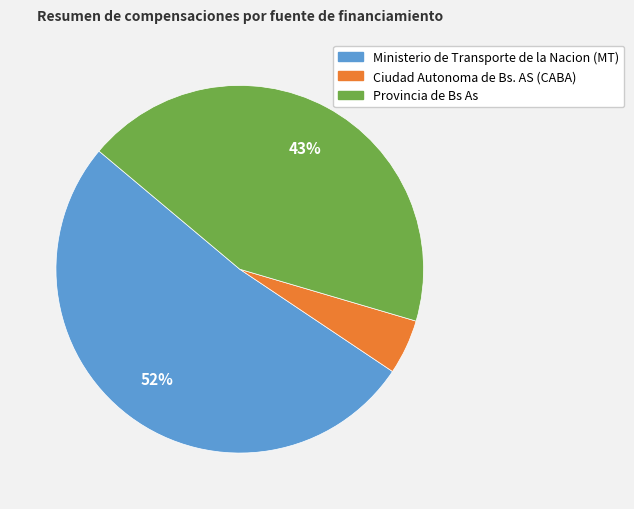

Combined, do Ciudad Autonoma de Bs. AS (CABA) and Provincia de Bs As account for over 50%?

No